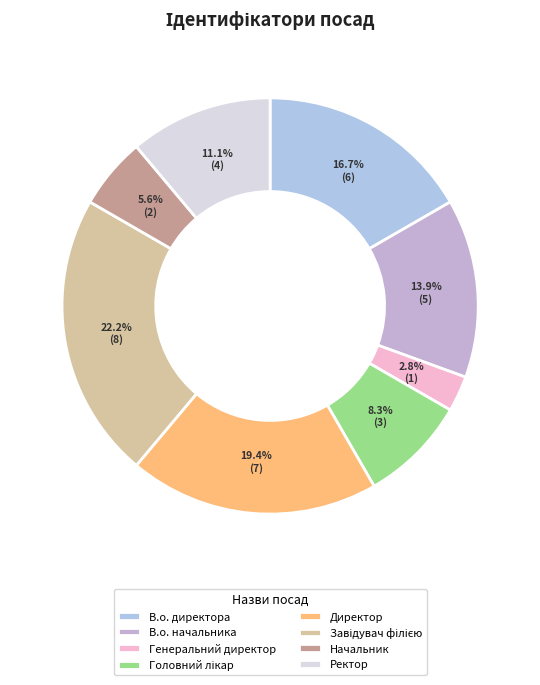

What percentage is NOT represented by Начальник?

94.4%